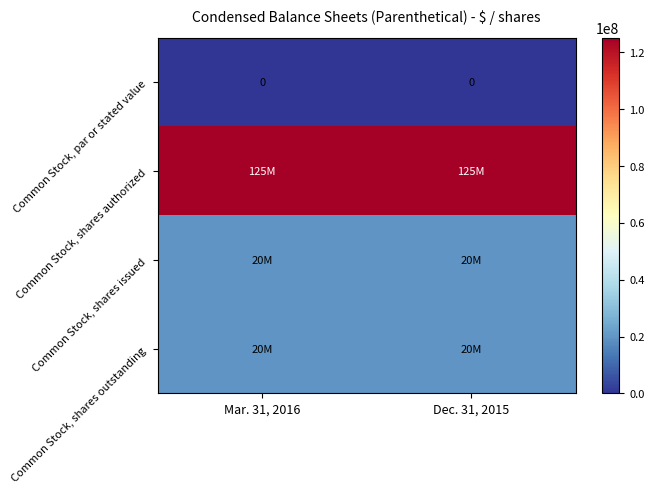

Count the number of data series in this chart.

4